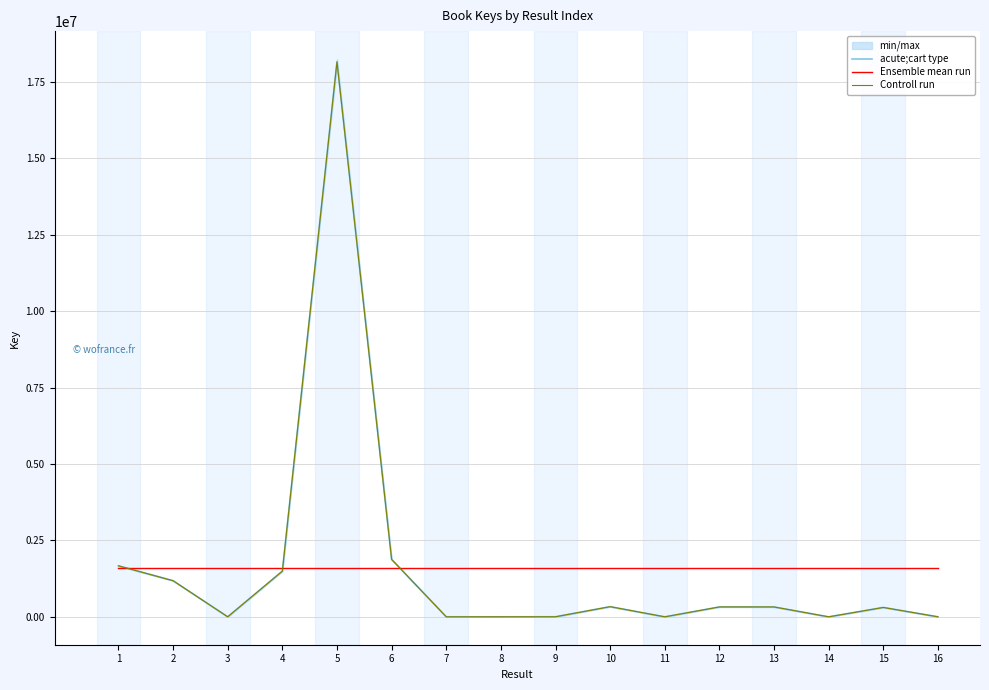

Rank the categories by Ensemble mean run value from lowest to highest.

1, 2, 3, 4, 5, 6, 7, 8, 9, 10, 11, 12, 13, 14, 15, 16